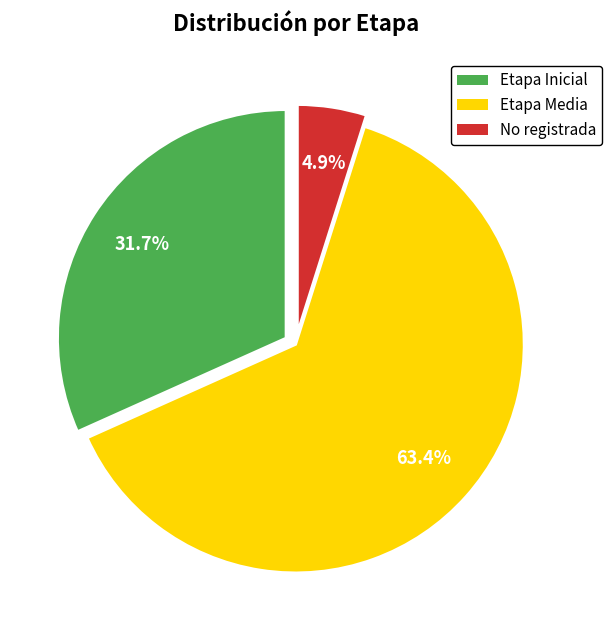

How many segments does this pie chart have?

3